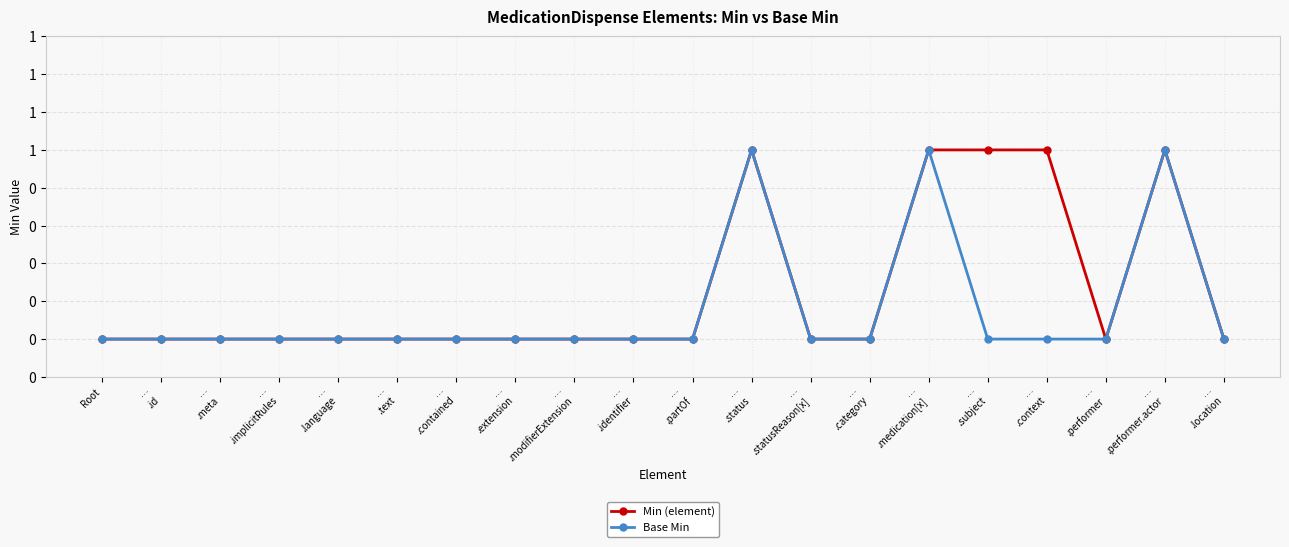

The Min (element) series shows 0 at …
.performer. True or false?

True